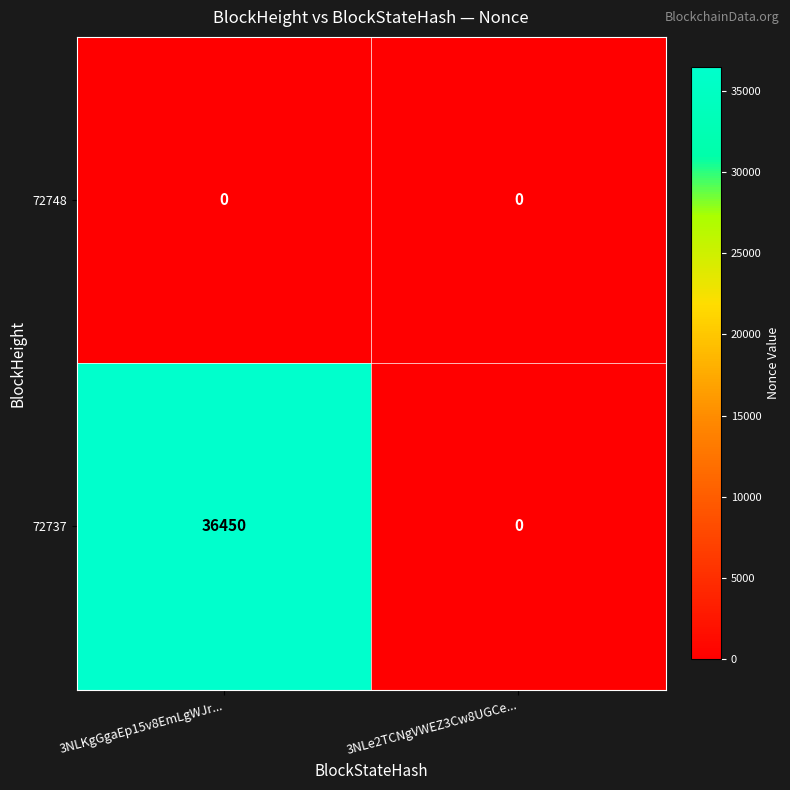

Rank the series by their average value, from lowest to highest.

72748, 72737